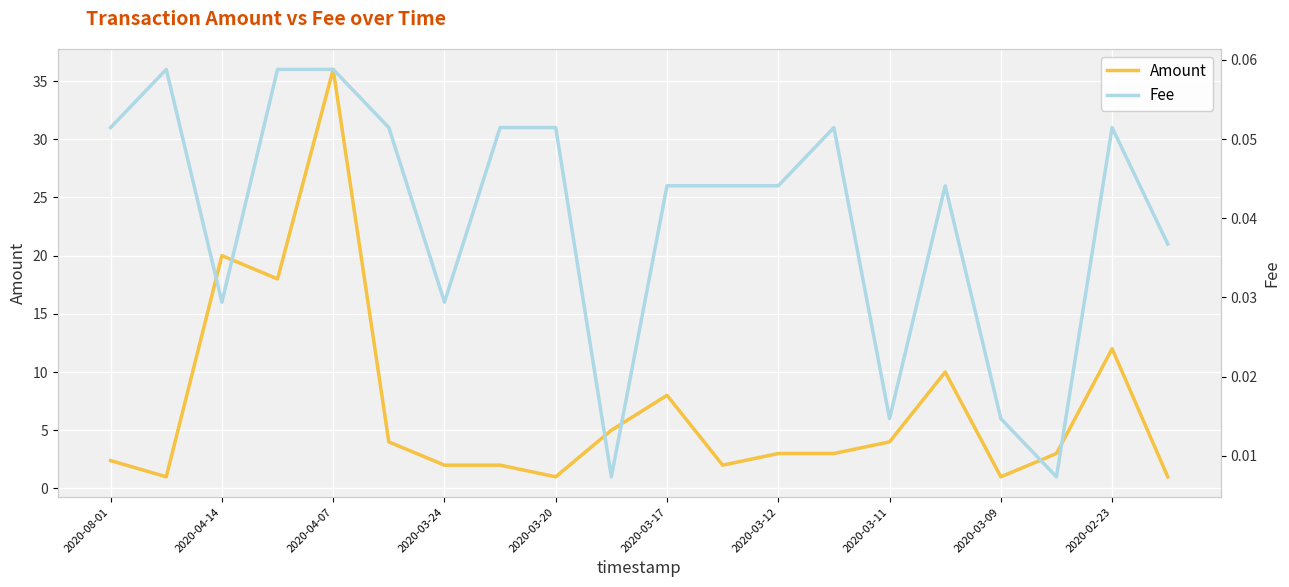

What is the value of the Amount point at the 16th from the left?

10.0